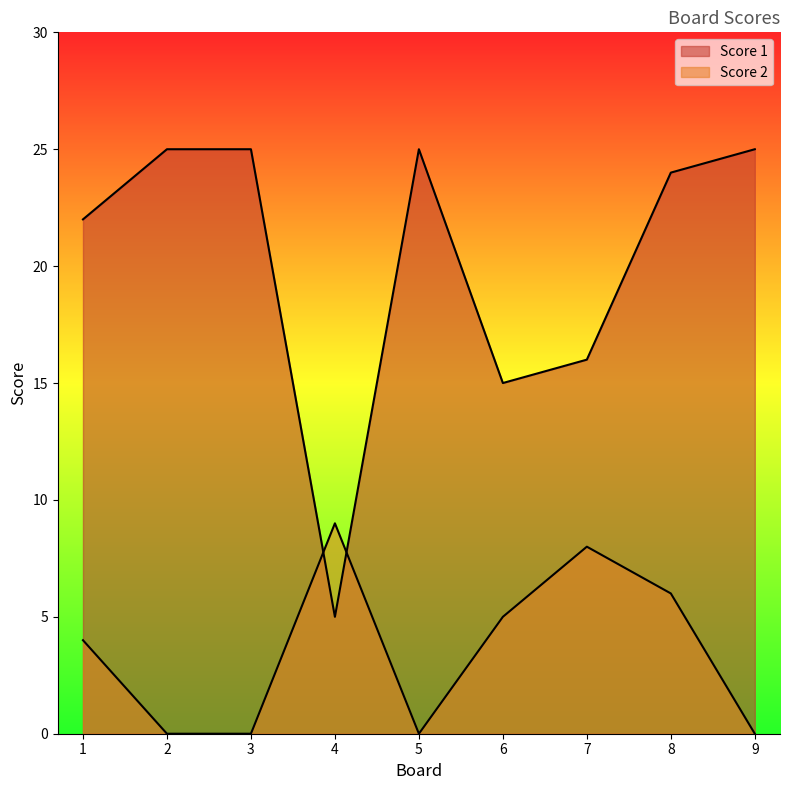

What is the average value of the Score 2 series?

4